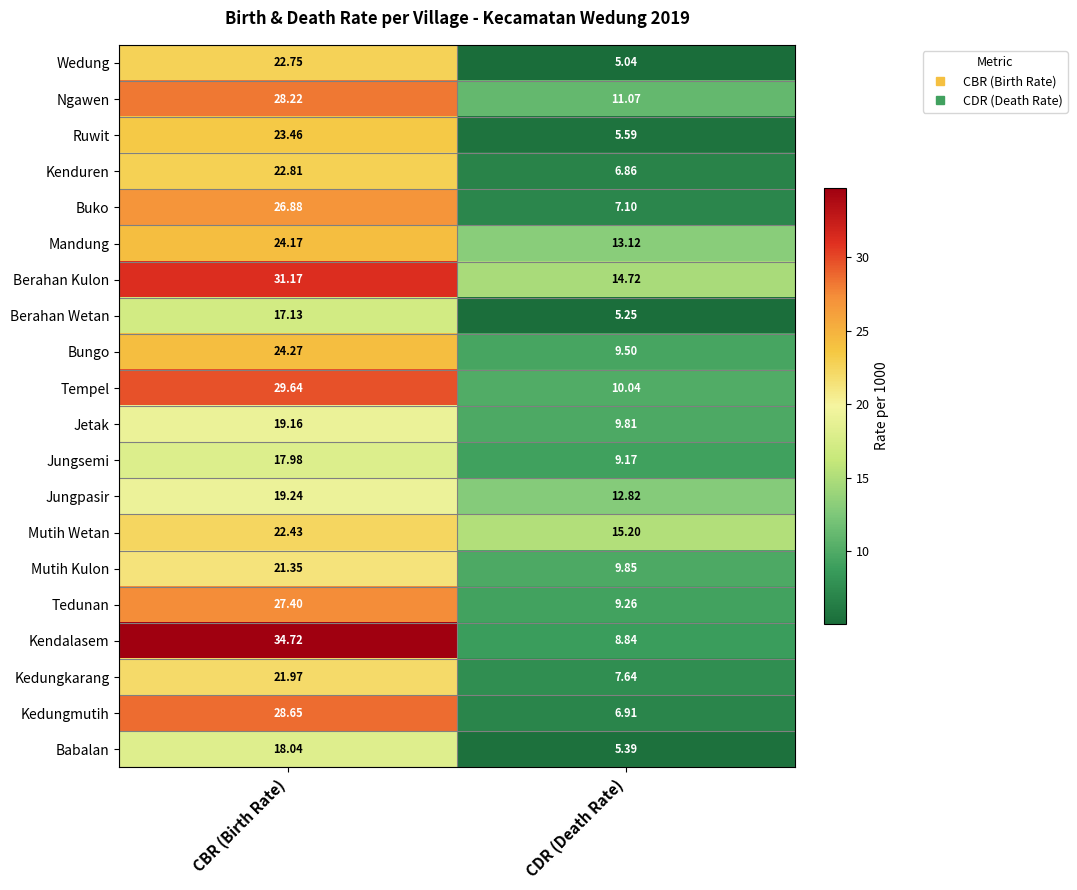

At how many categories does at least one series exceed 26?

1